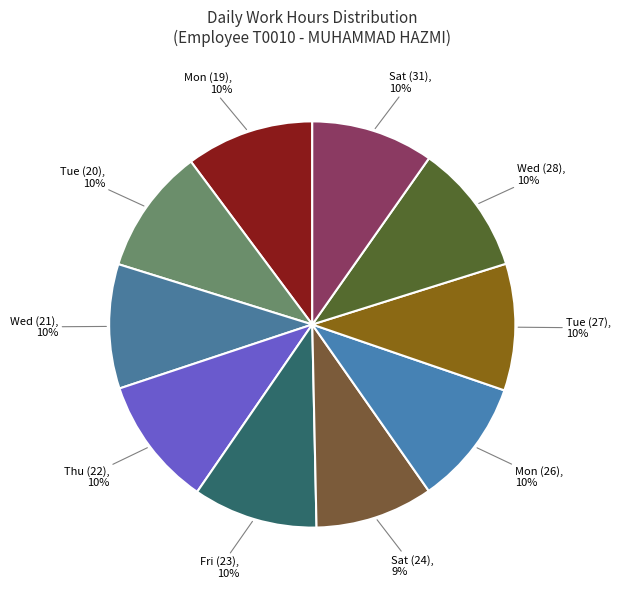

Between Thu (22) and Sat (24), which is larger?

Thu (22)